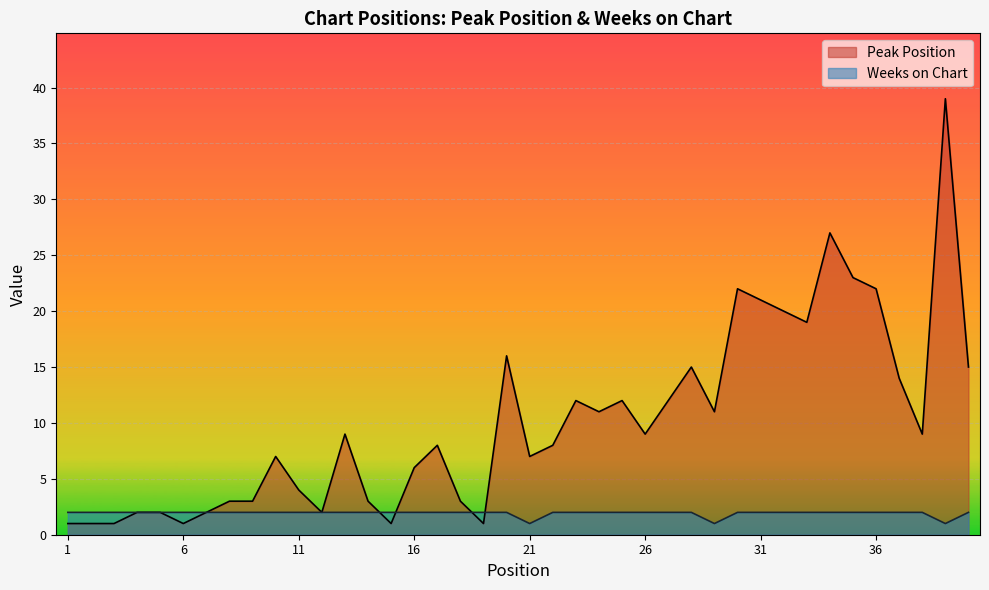

After their last crossing, which series has the higher values: Weeks on Chart or Peak Position?

Peak Position